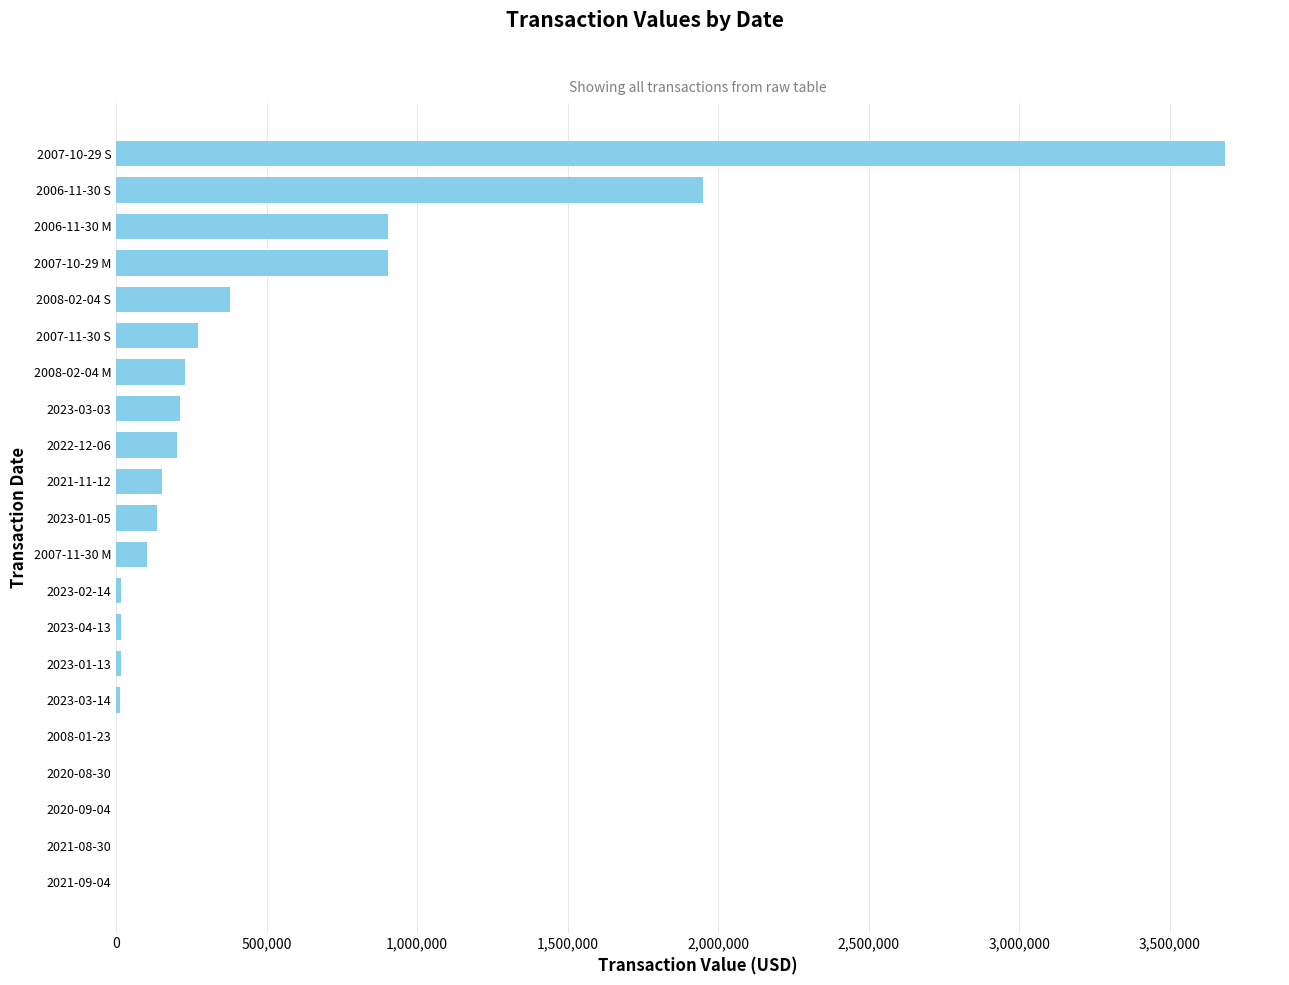

What is the ratio of the value at 2007-11-30 M to the value at 2008-02-04 S?

0.3